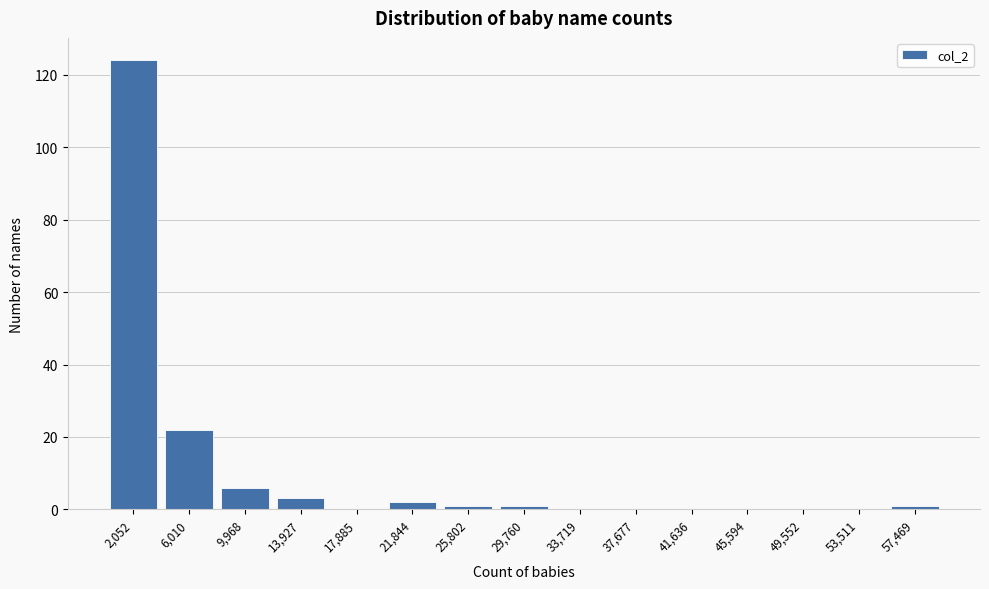

At which label is the value closest to 62?

6,010